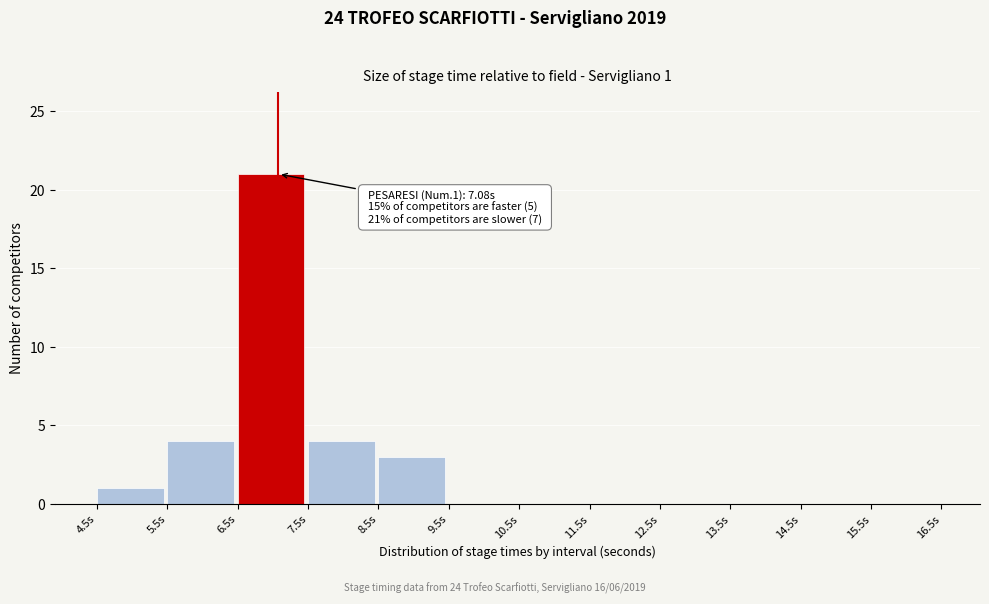

Over which range of the x-axis is the bar tallest?

6.5 to 7.5